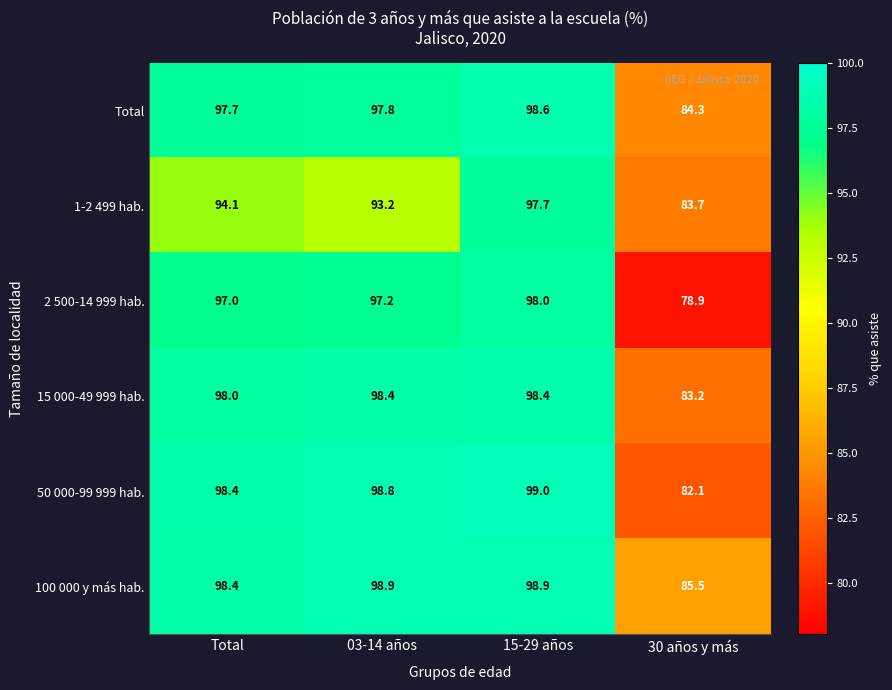

Is the value of 15 000-49 999 hab. at 30 años y más greater than the value of 2 500-14 999 hab. at 30 años y más?

Yes